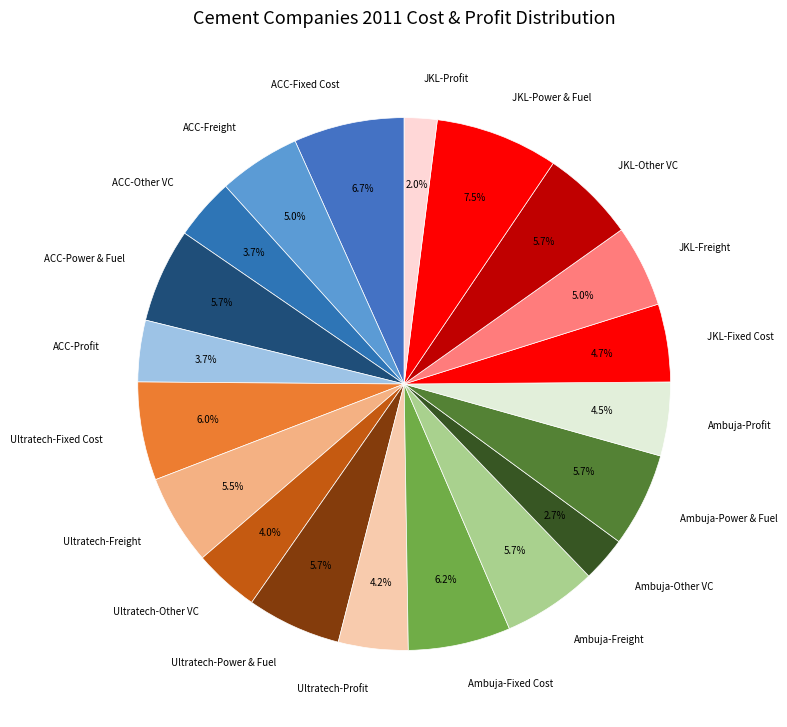

How many slices are in this pie chart?

20